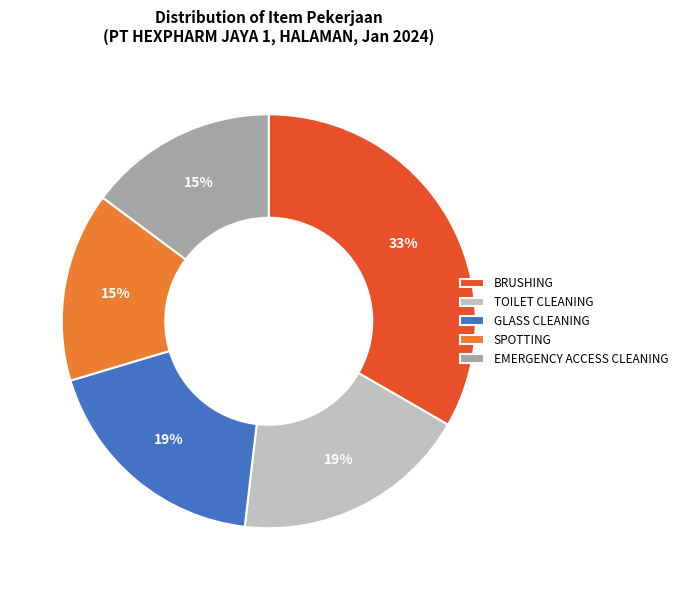

Is it true that SPOTTING is 15% of the pie?

True